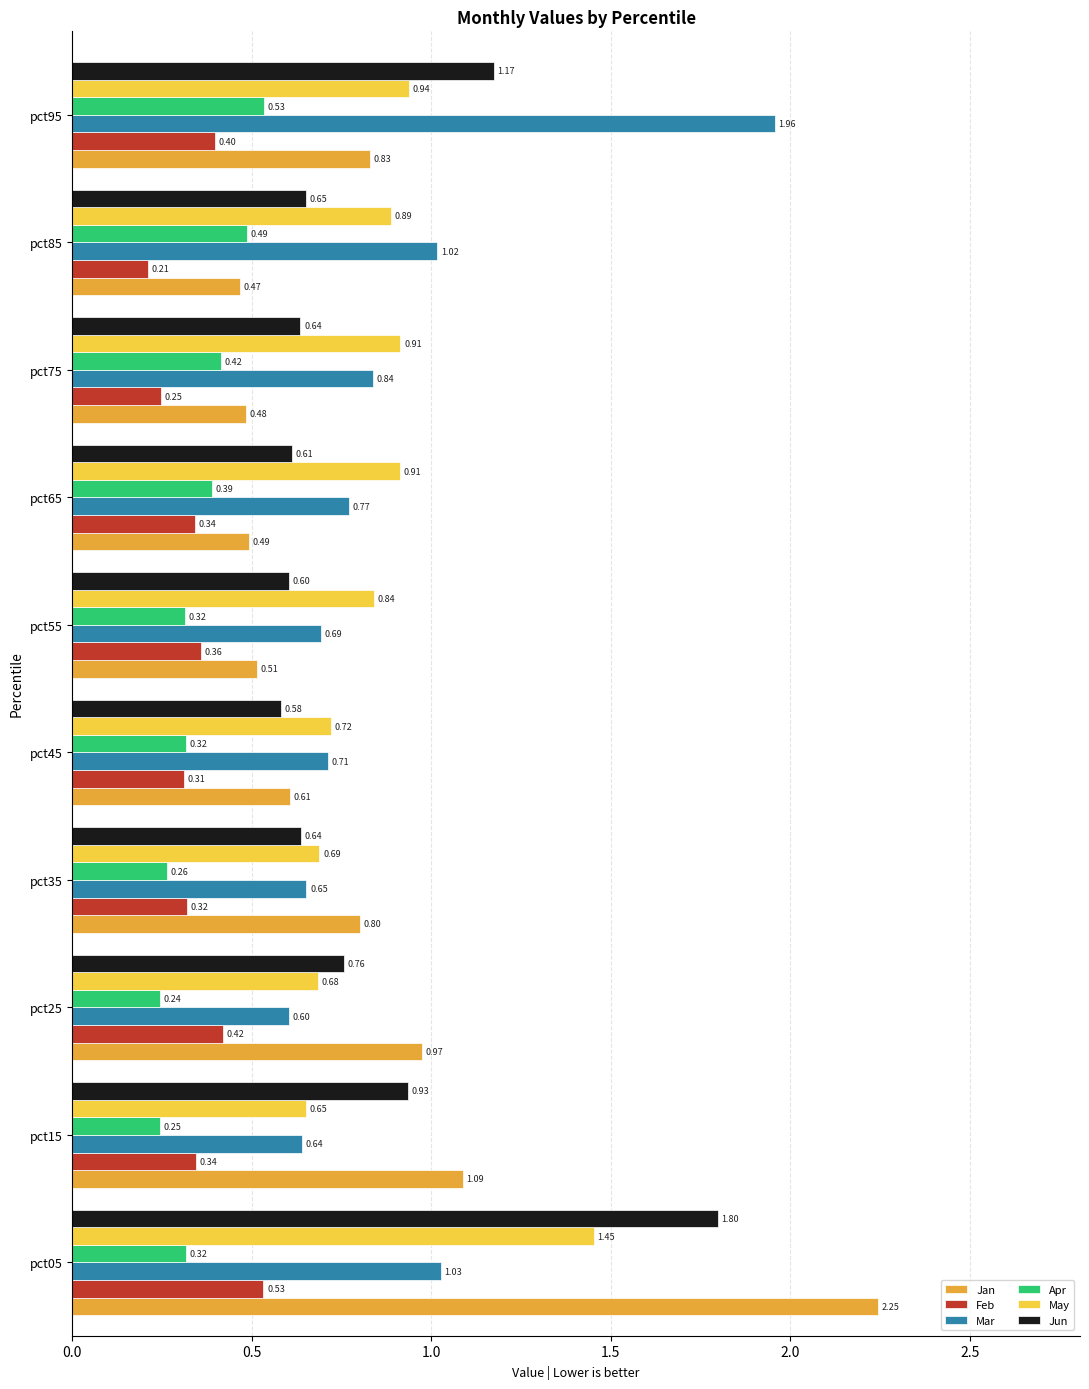

How many categories are shown in the chart?

10